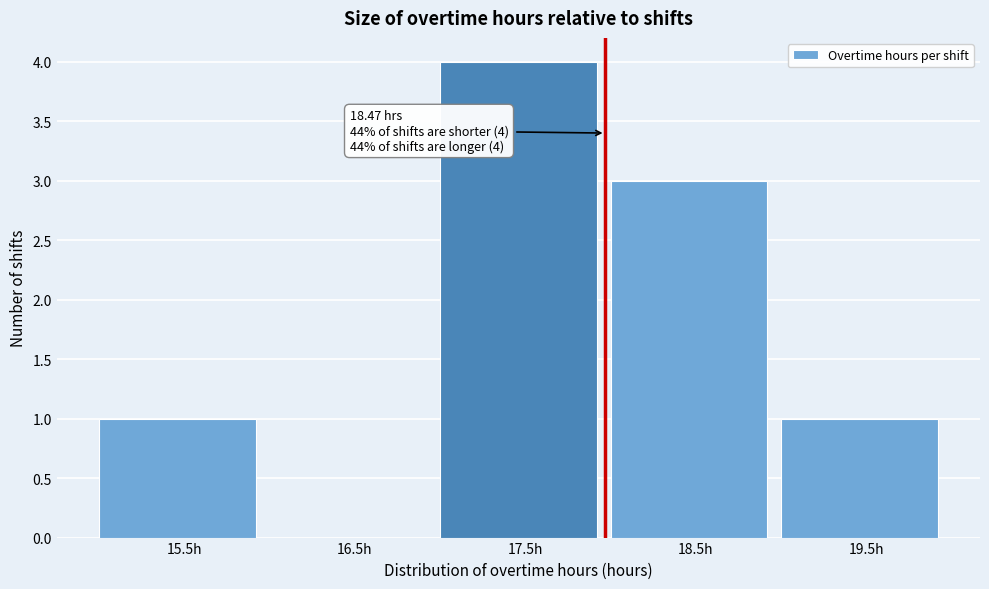

Reading left to right, what are all the values shown in this chart?

15.5h=1	16.5h=0	17.5h=4	18.5h=3	19.5h=1